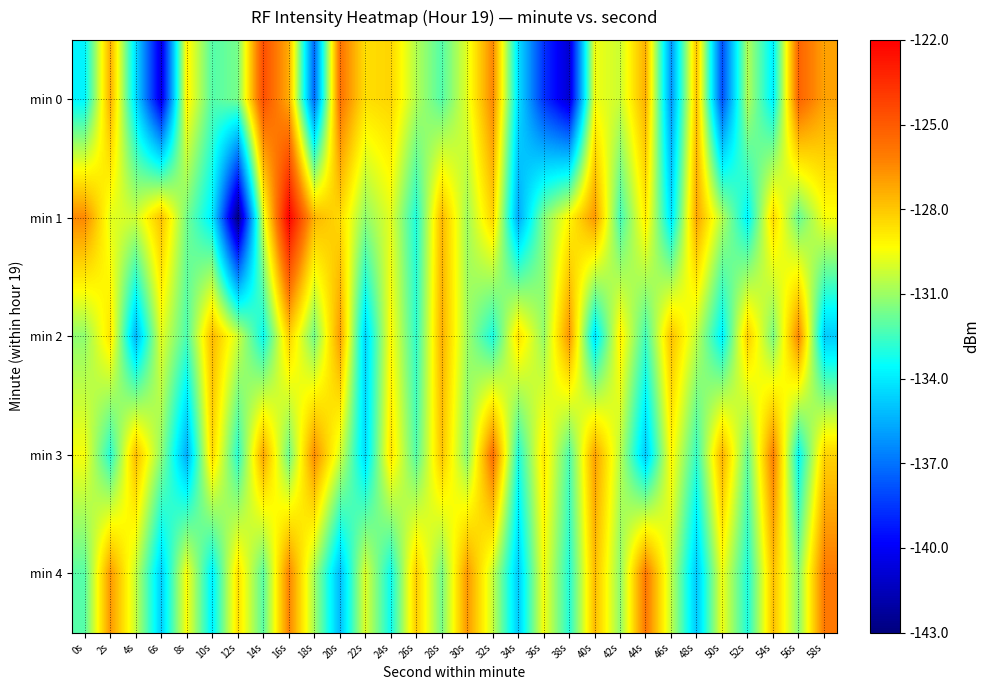

How many data points does each series have?

30